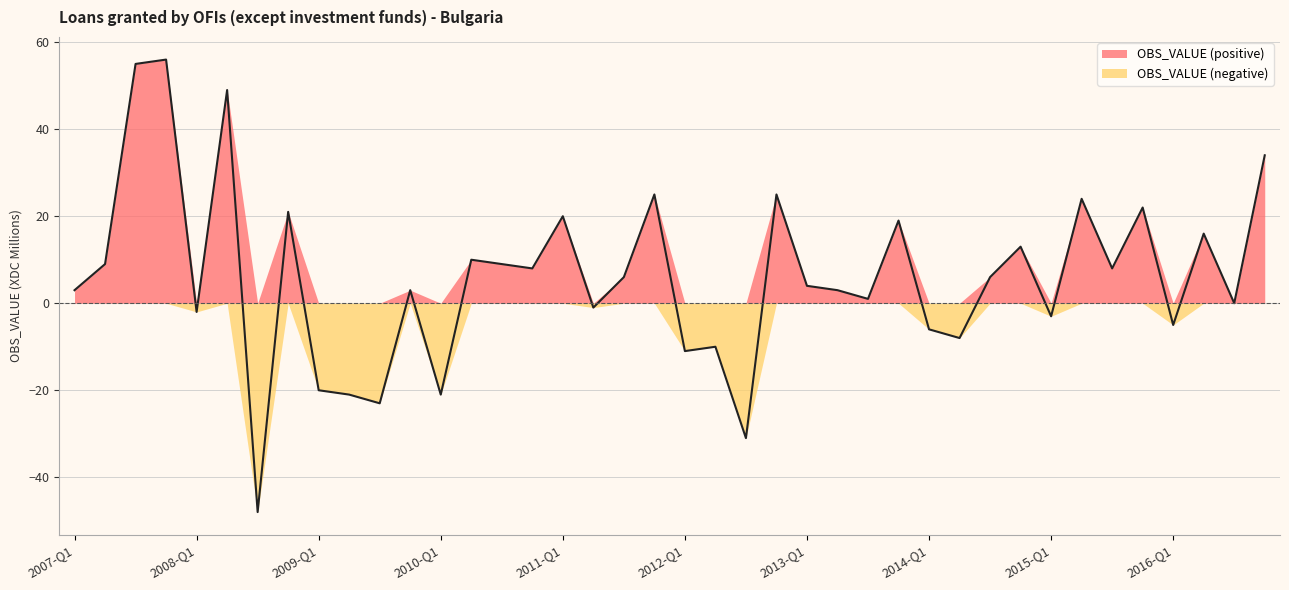

What is the change in value from 2008-Q3 to 2014-Q1?

+42